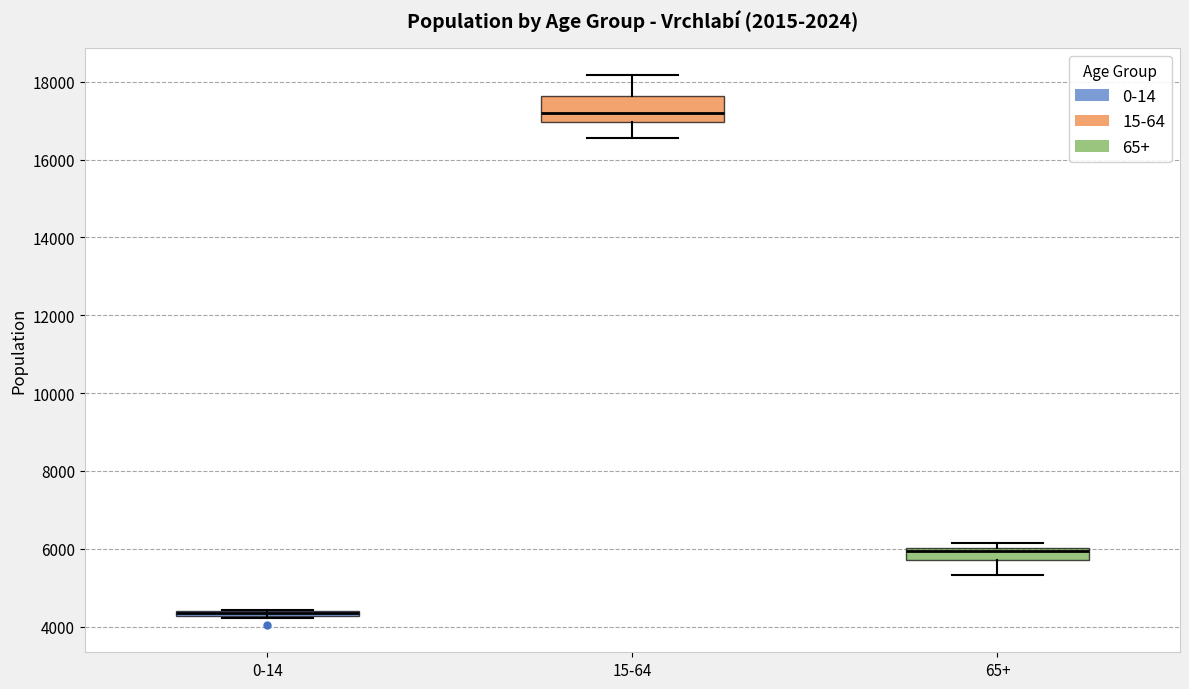

Comparing the boxes themselves (not the whiskers), which one is the tallest?

15-64